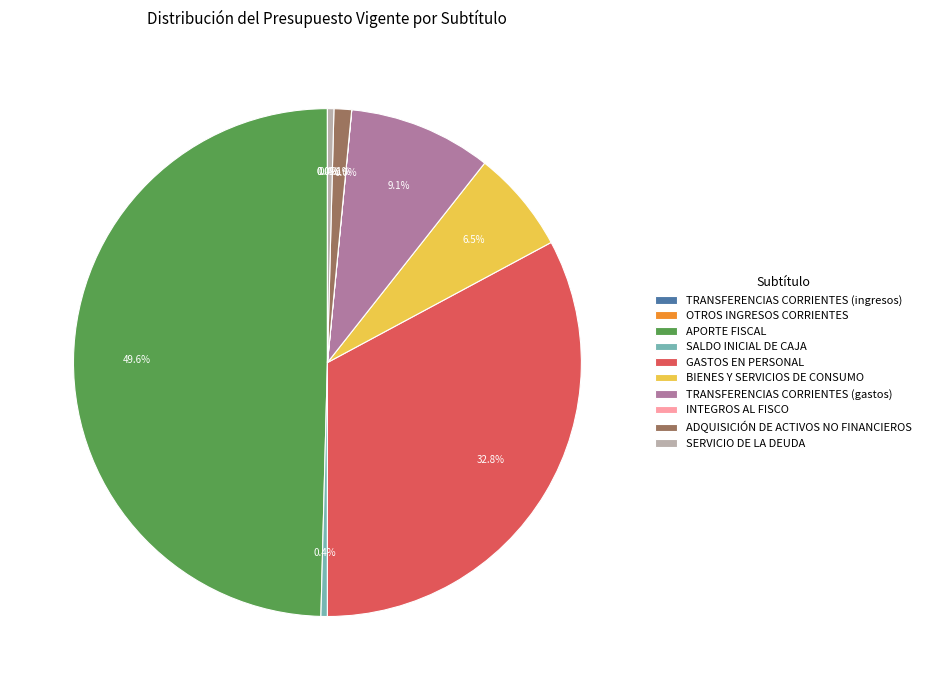

Does SERVICIO DE LA DEUDA account for over 50% of the chart?

No